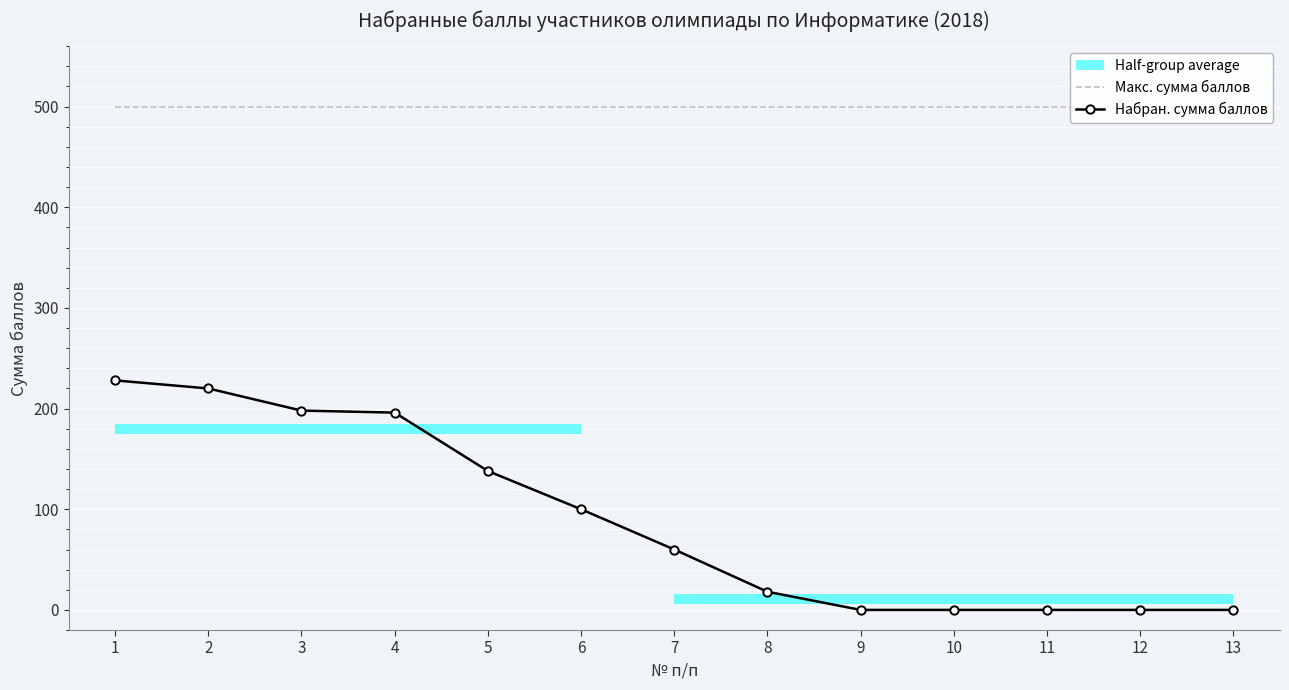

The value of Набран. сумма баллов at 7 is 79. True or false?

False